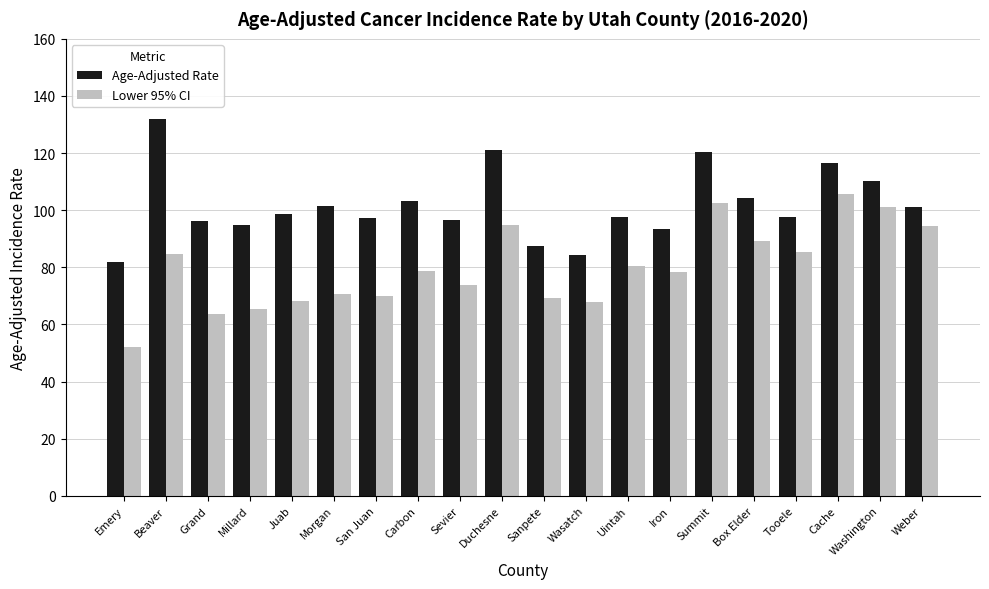

Is the value of Lower 95% CI at Uintah greater than the value of Age-Adjusted Rate at Millard?

No